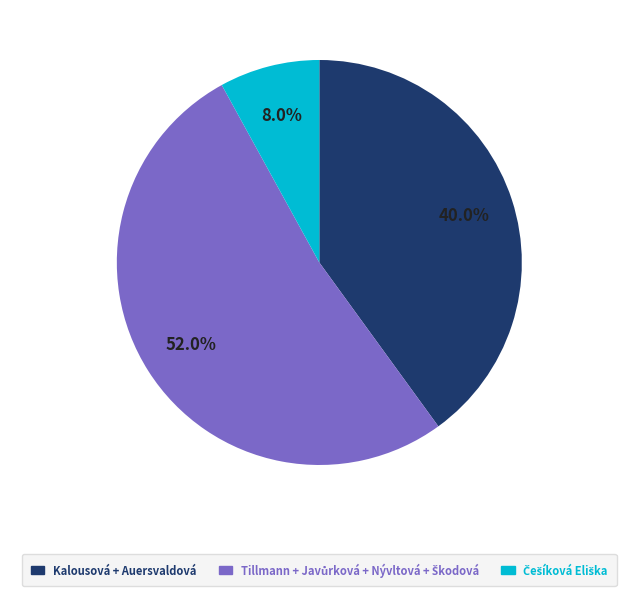

Is there a majority slice in this chart?

Yes